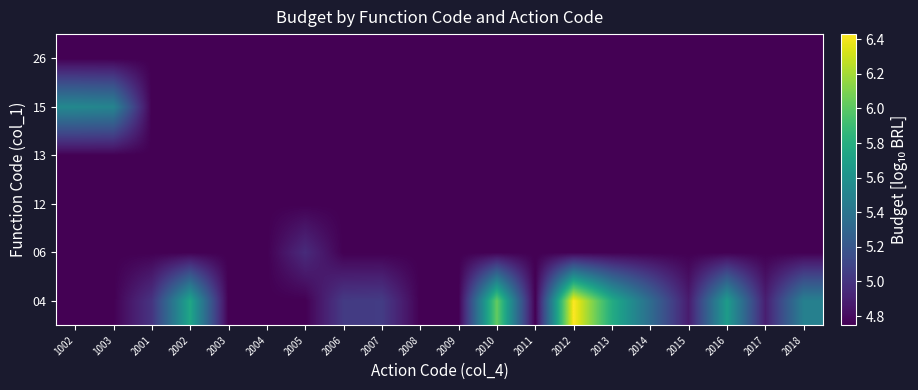

Which category has the lowest value across all series?

1002